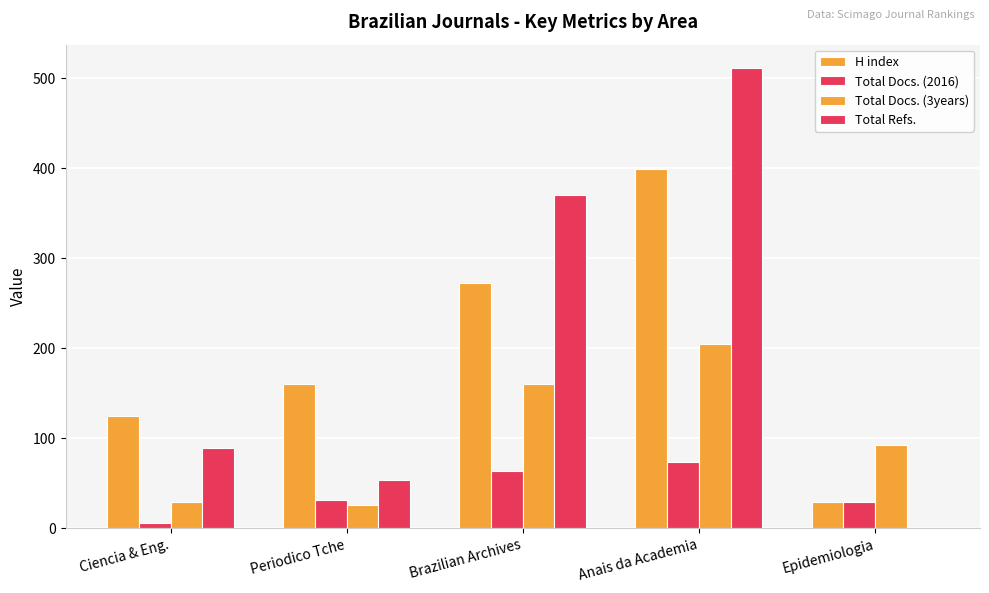

How many data points does each series have?

5